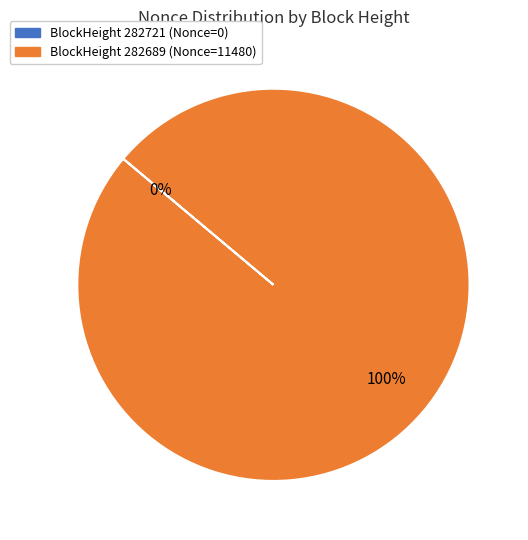

To the nearest percent, what percentage of the pie is 282689?

100%